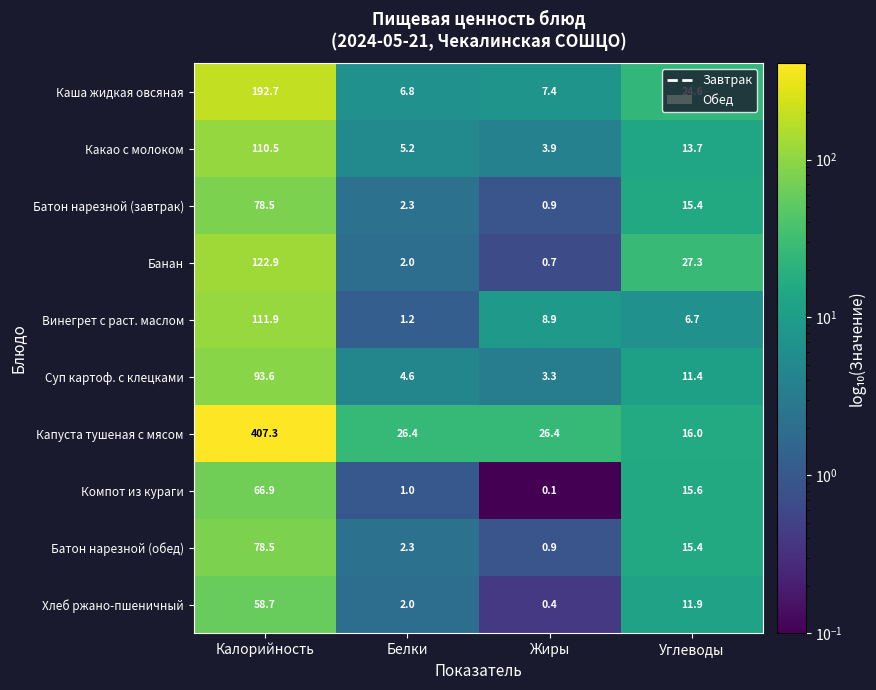

What is the difference between the second highest and minimum values in the Винегрет с раст. маслом series?

7.7